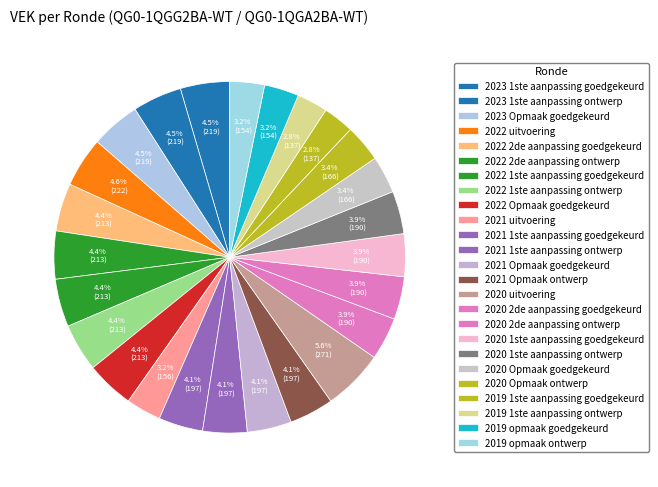

Count the number of slices in the pie.

25